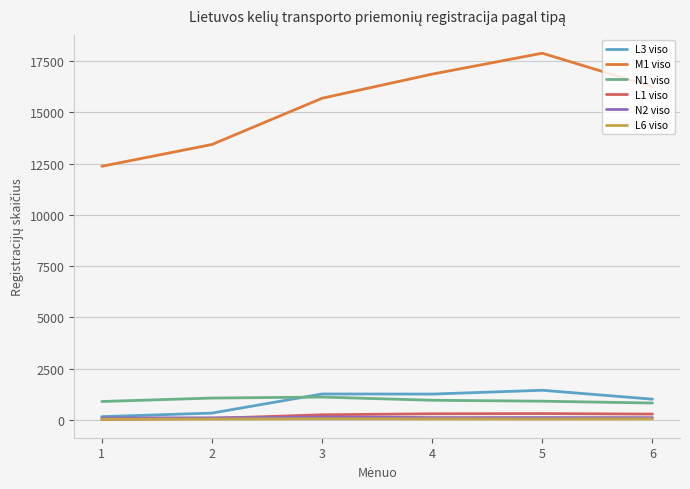

True or false: N2 viso and N1 viso cross at least once.

False